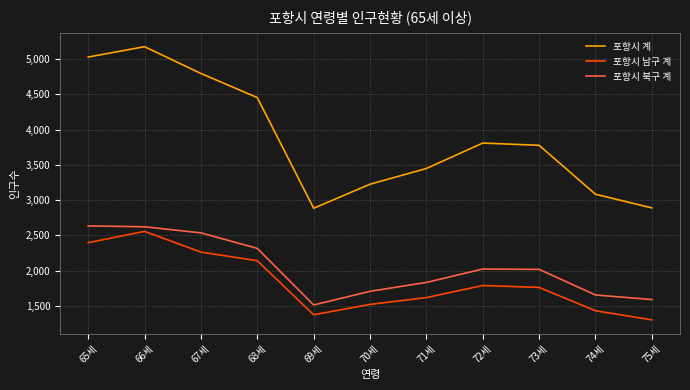

Which category has the highest value across all series?

66세